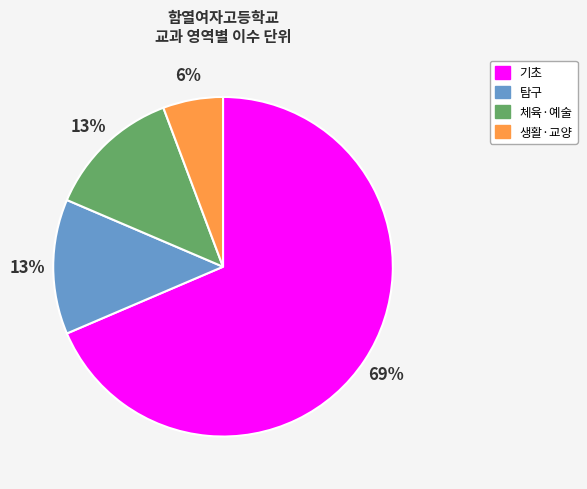

Does any single category account for the majority?

Yes